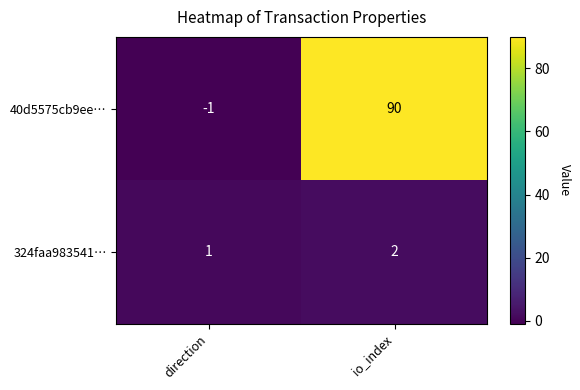

How many data points in 40d5575cb9ee… are less than 90?

1